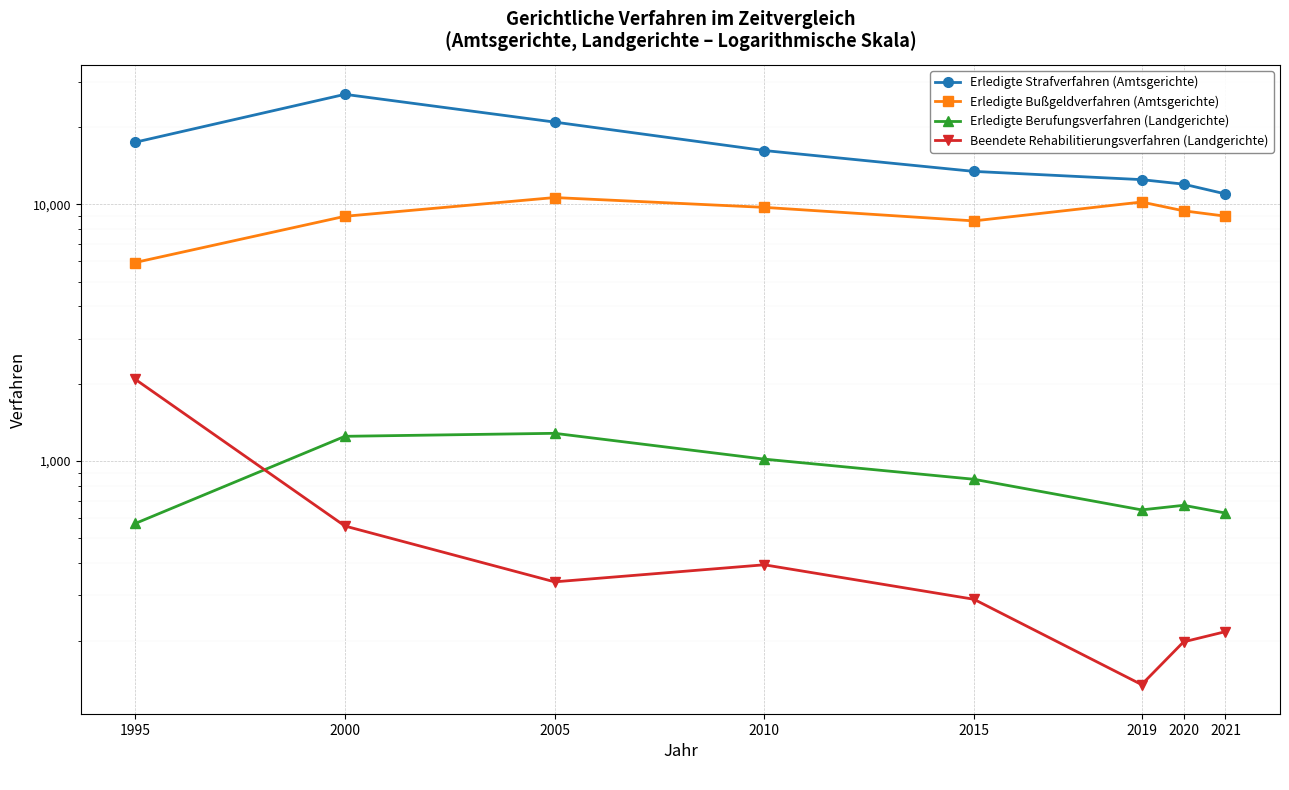

What is the maximum value shown in the chart?

26752